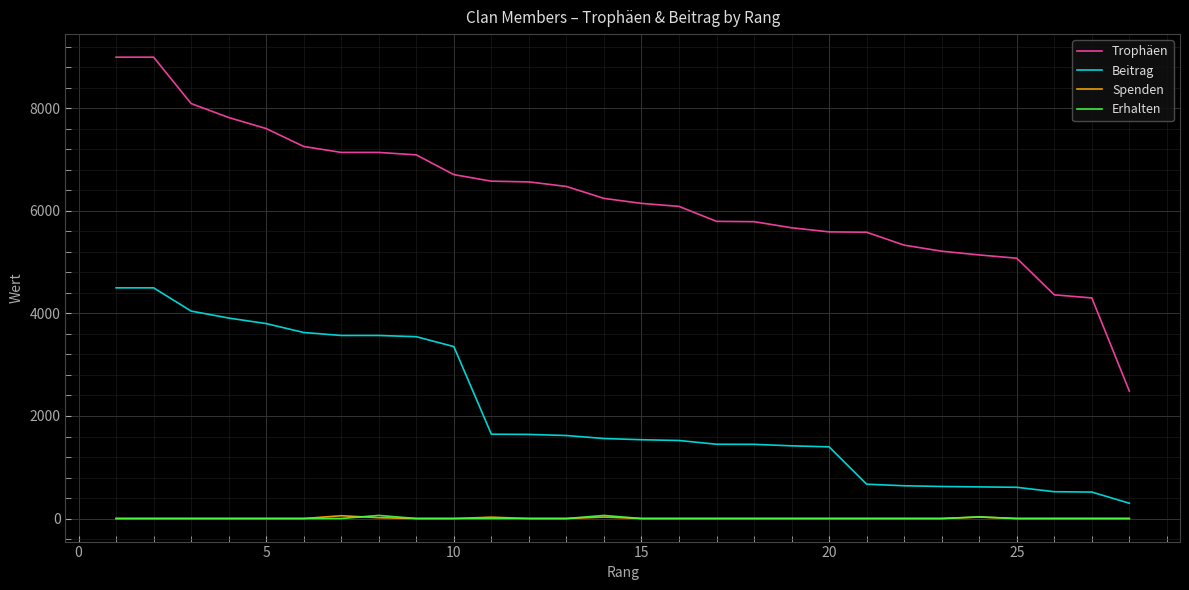

Which series has the largest total across all categories?

Trophäen